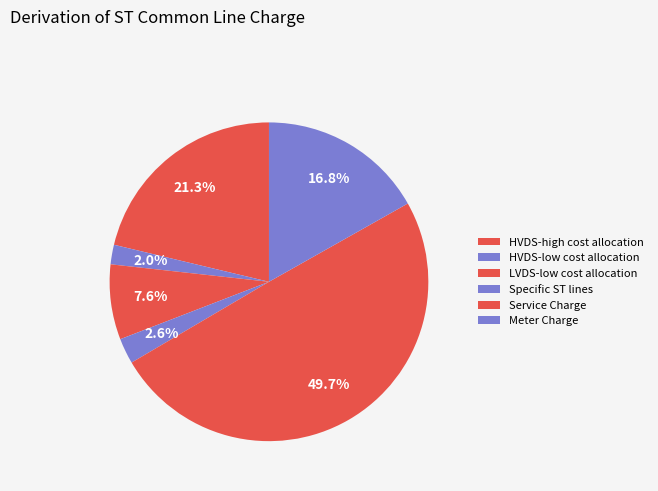

To the nearest percent, what portion does LVDS-low cost allocation represent?

8%